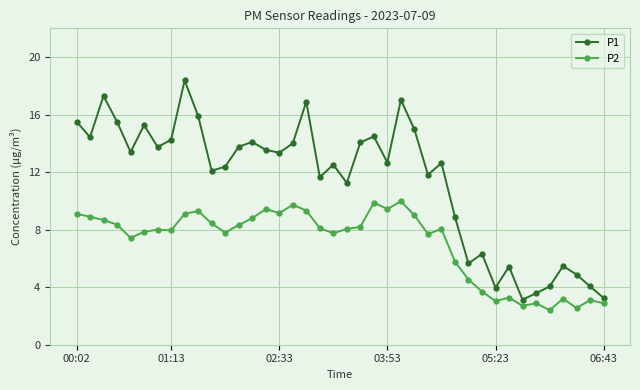

Count the number of data series in this chart.

2